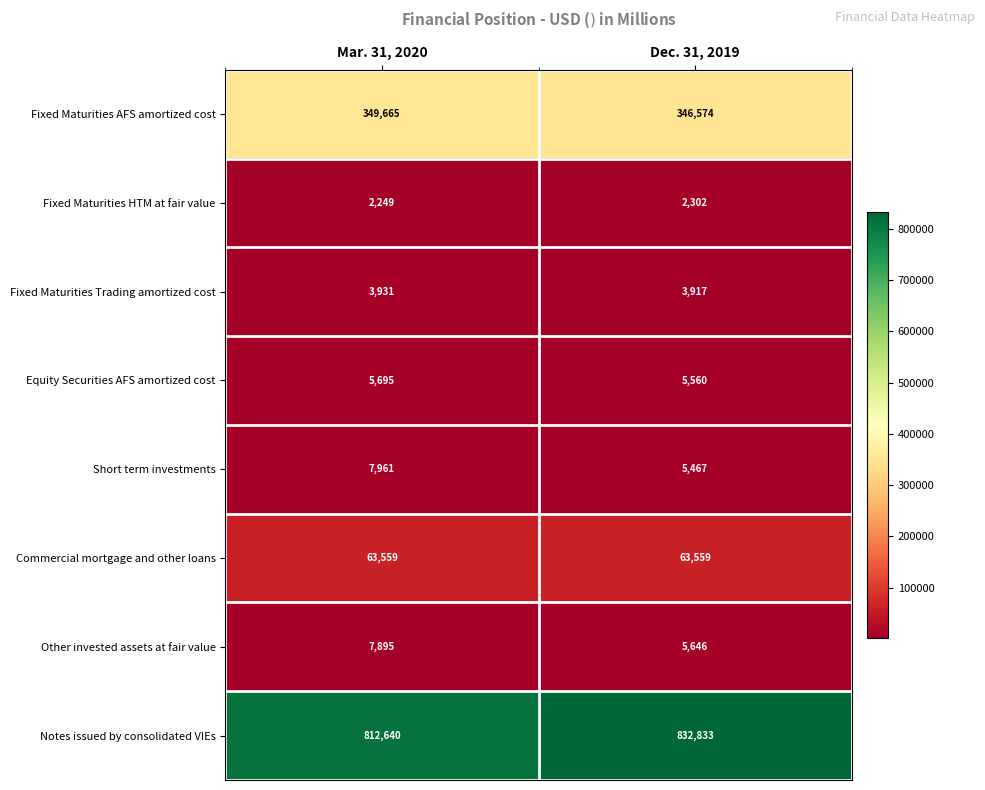

What is the maximum value shown in the chart?

832833